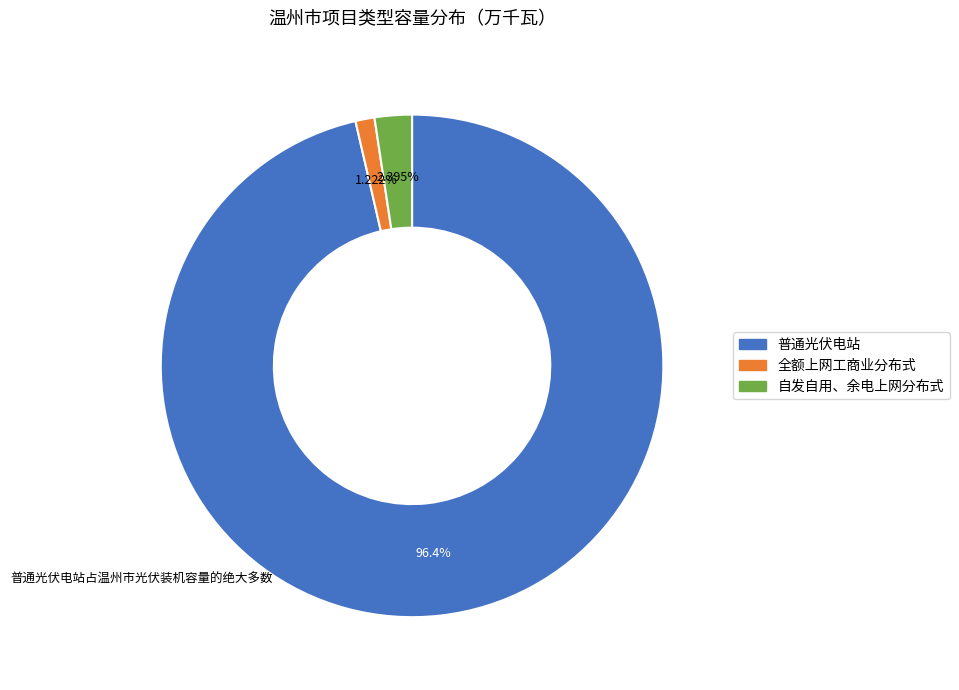

Is it true that 自发自用、余电上网分布式 is 2% of the pie?

True